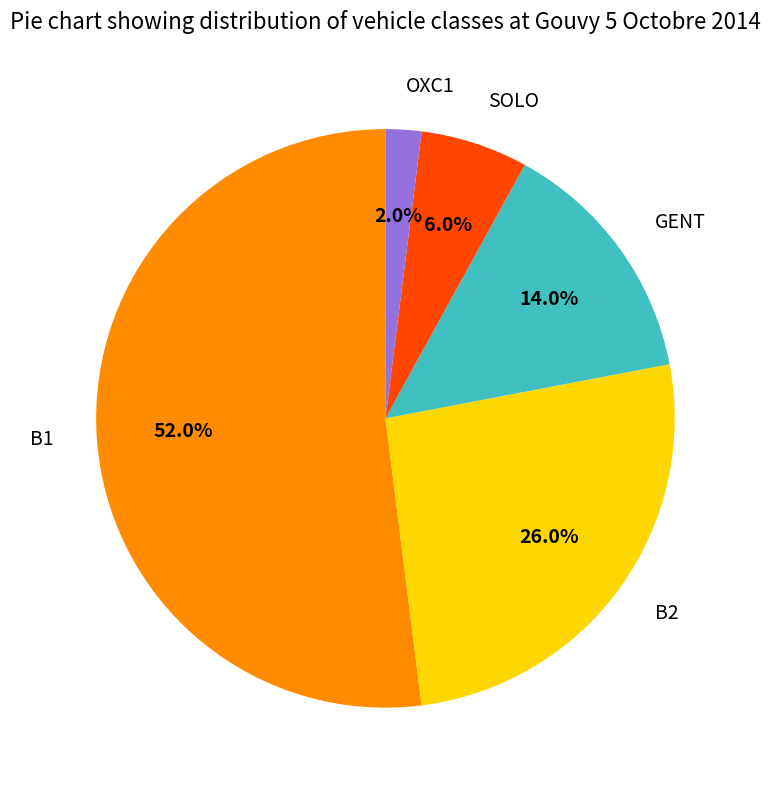

Does OXC1 account for over 50% of the chart?

No